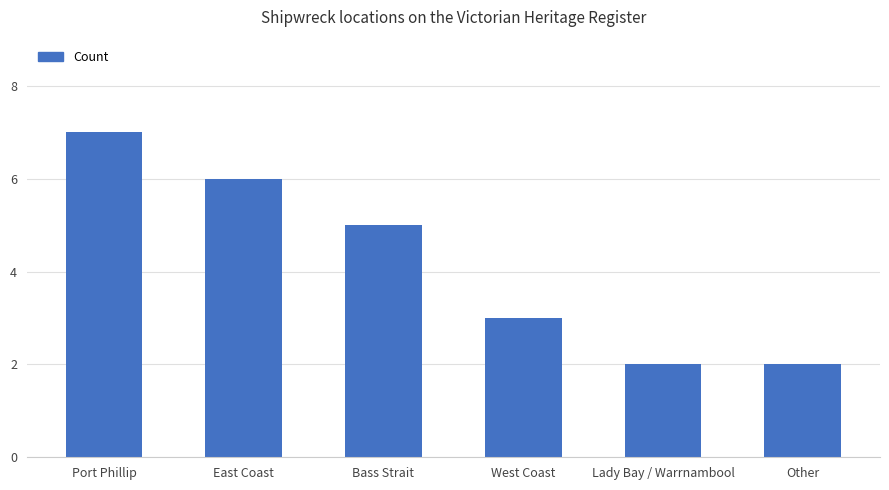

What is the approximate value at Lady Bay / Warrnambool?

2